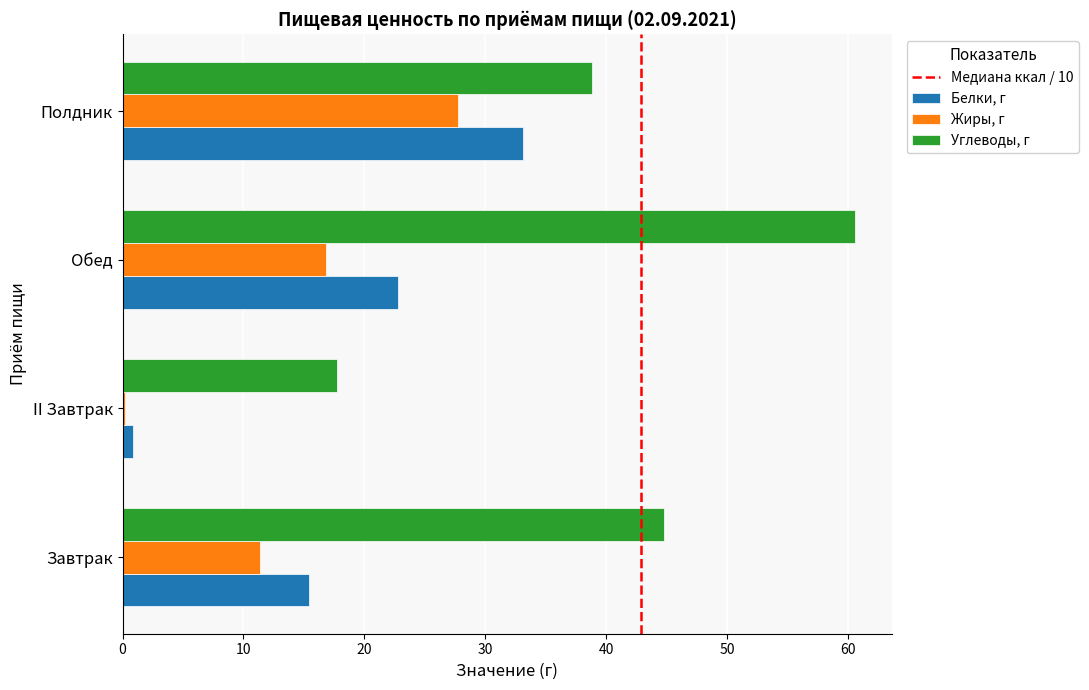

Which series has the widest spread of values?

Углеводы, г